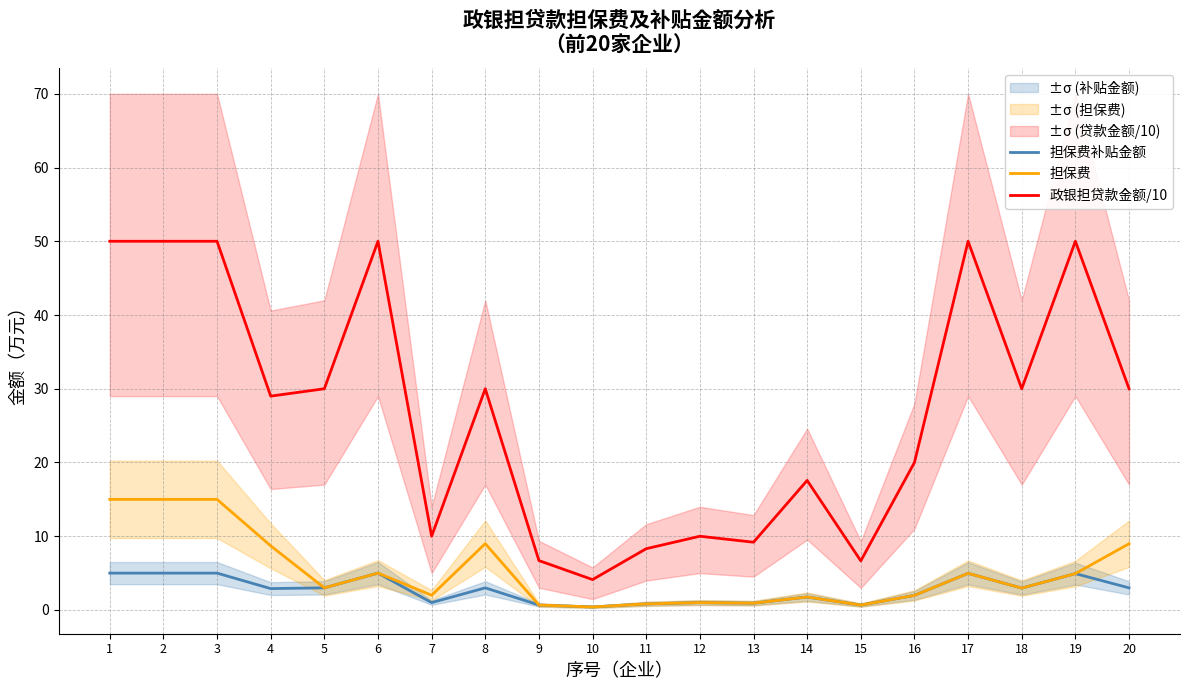

Is it true that 担保费 equals 0.9 at 13?

True